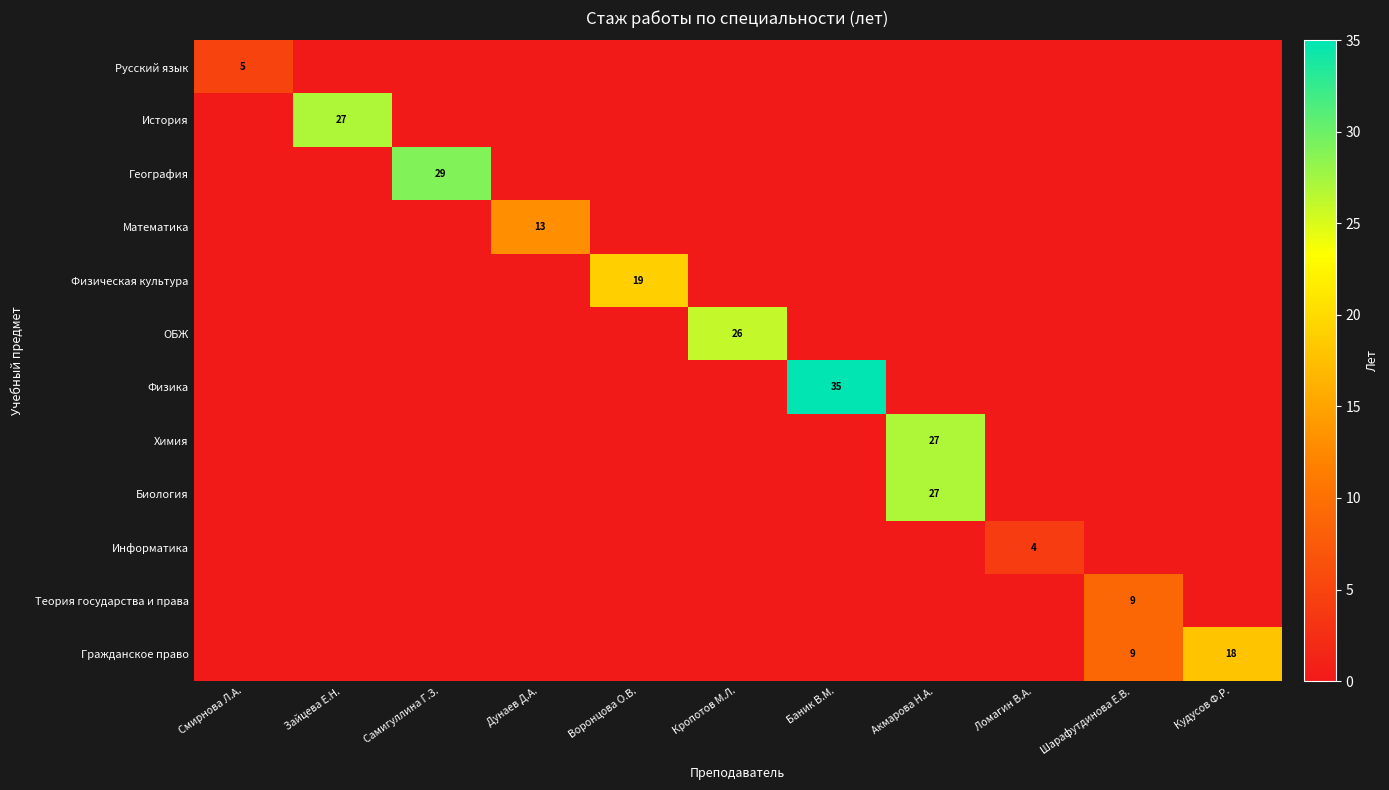

At how many categories does at least one series exceed 13?

7